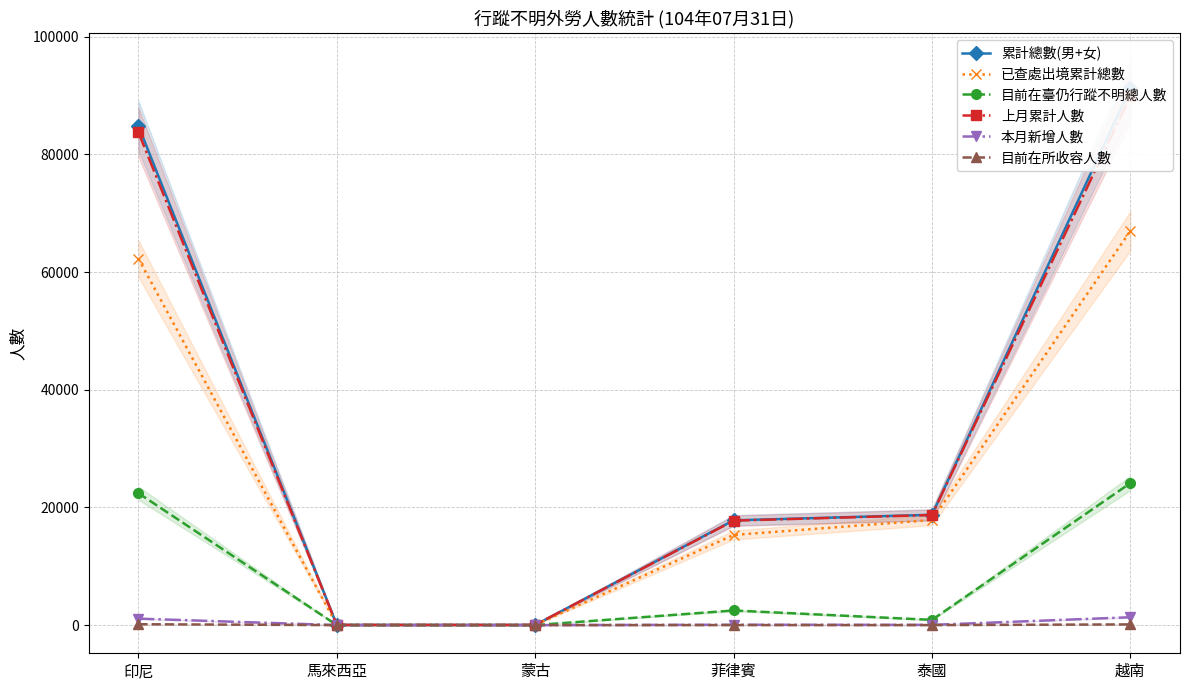

What are all the series names shown in the legend?

累計總數(男+女), 已查處出境累計總數, 目前在臺仍行蹤不明總人數, 上月累計人數, 本月新增人數, 目前在所收容人數